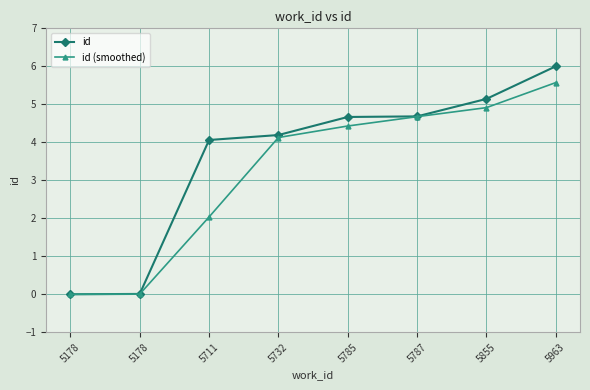

Which category has the lowest value in the id series?

5178